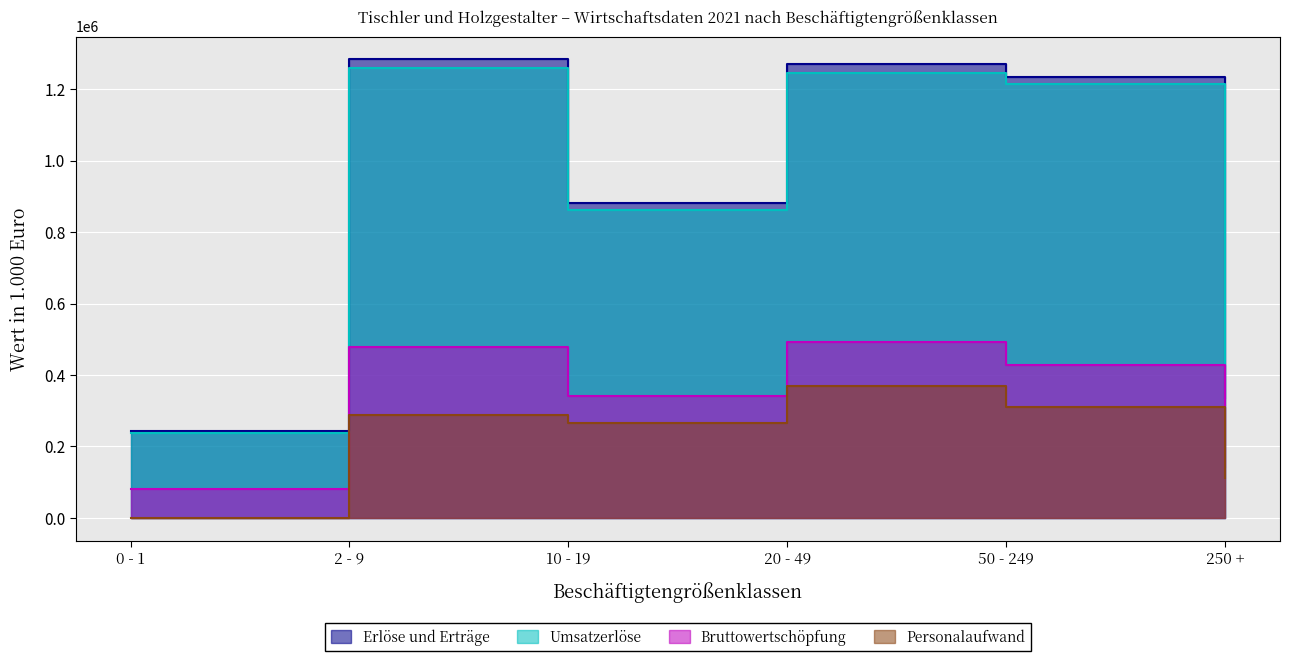

The Personalaufwand series shows 152 at 0 - 1. True or false?

False